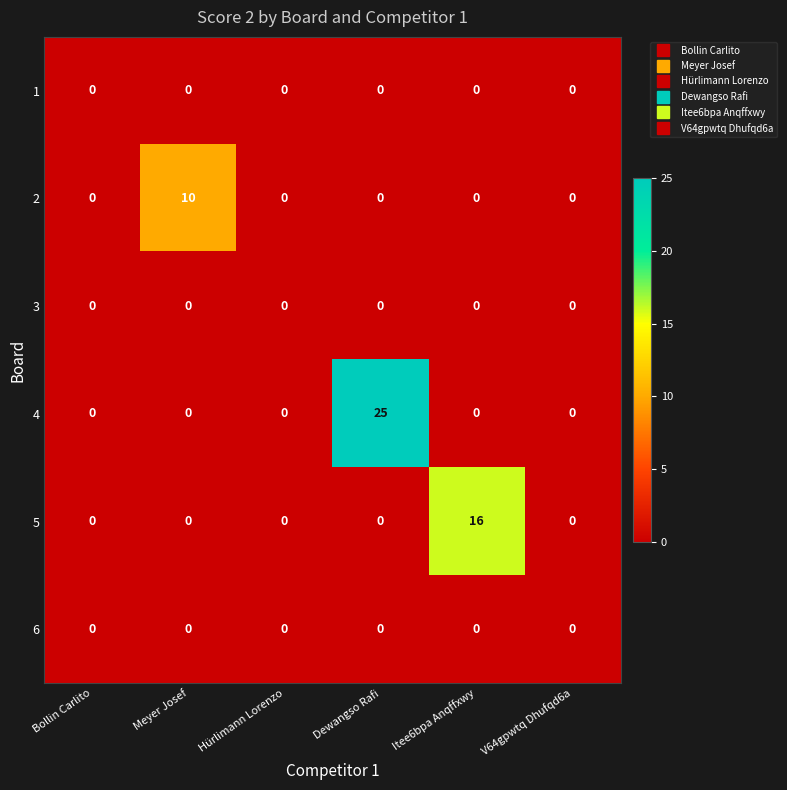

What is the approximate value of 4 at Dewangso Rafi?

25